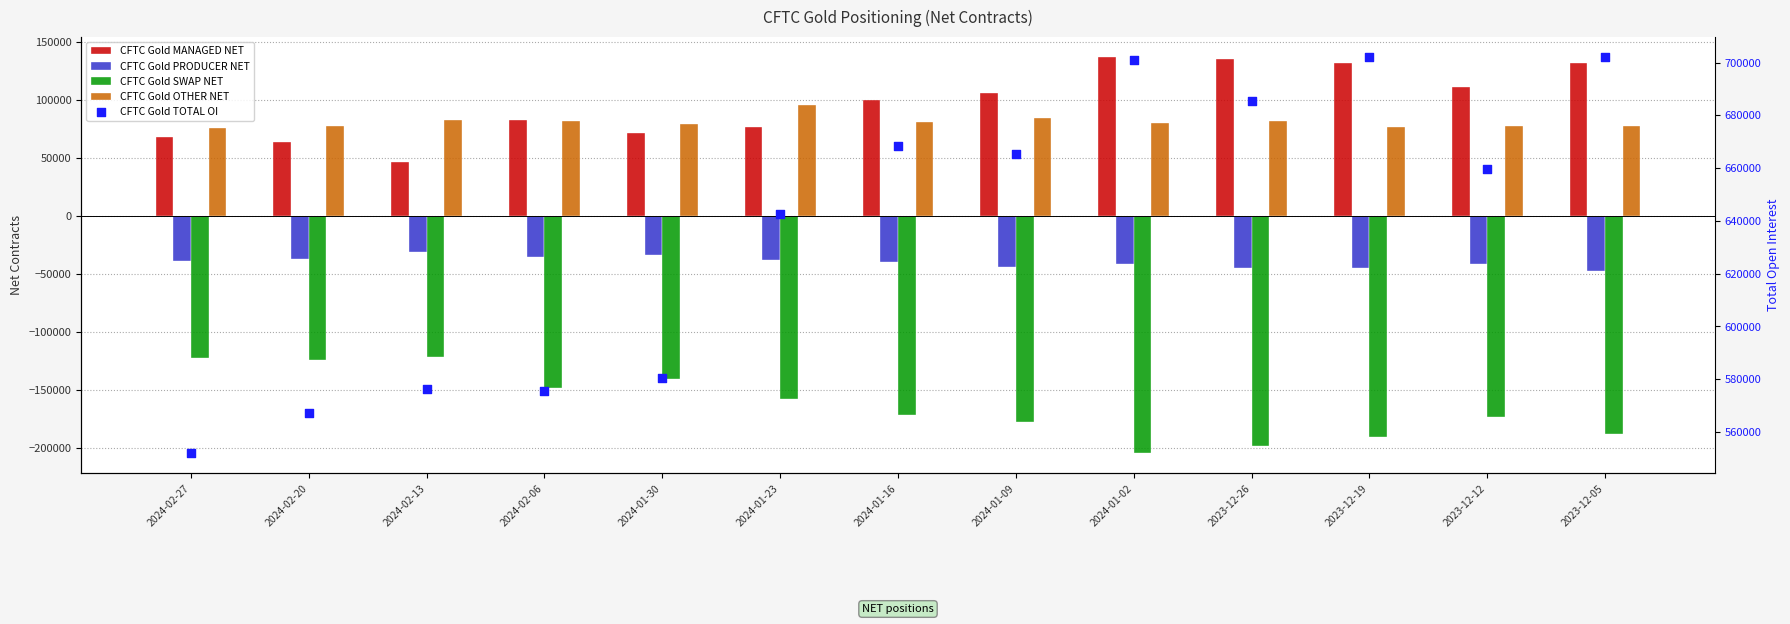

At which category is the sum across all series the highest?

2023-12-05